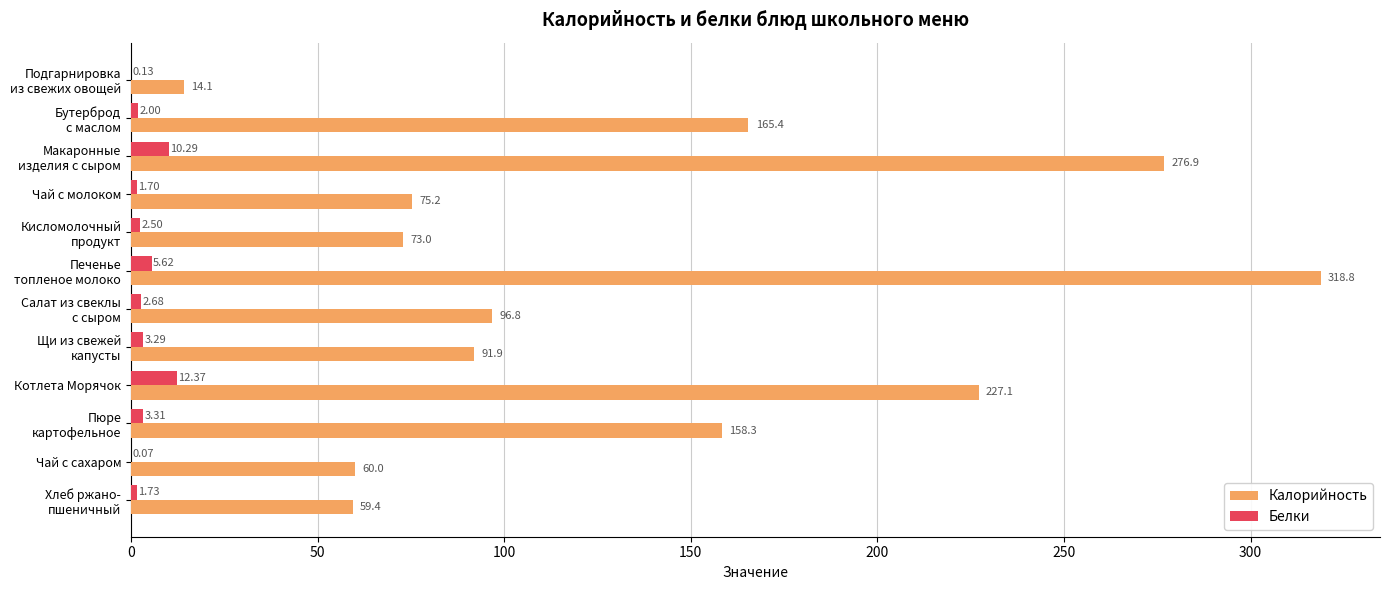

What is the total value across all series at Котлета Морячок?

239.5